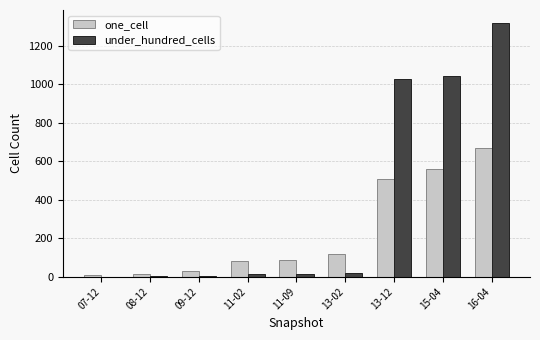

Which label corresponds to the largest value in the chart?

16-04